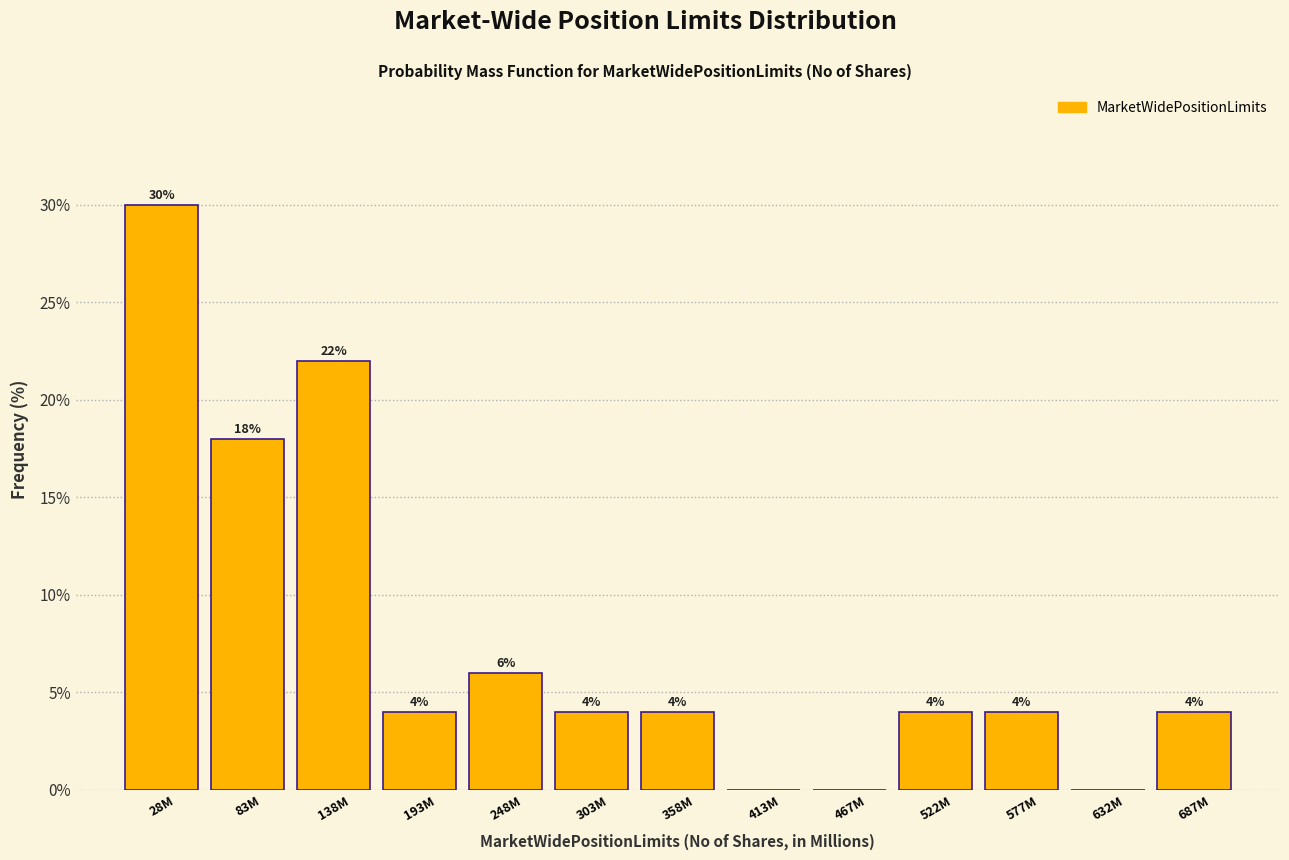

Reading right to left, transcribe all the data shown in this chart.

687M=4	632M=0	577M=4	522M=4	467M=0	413M=0	358M=4	303M=4	248M=6	193M=4	138M=22	83M=18	28M=30